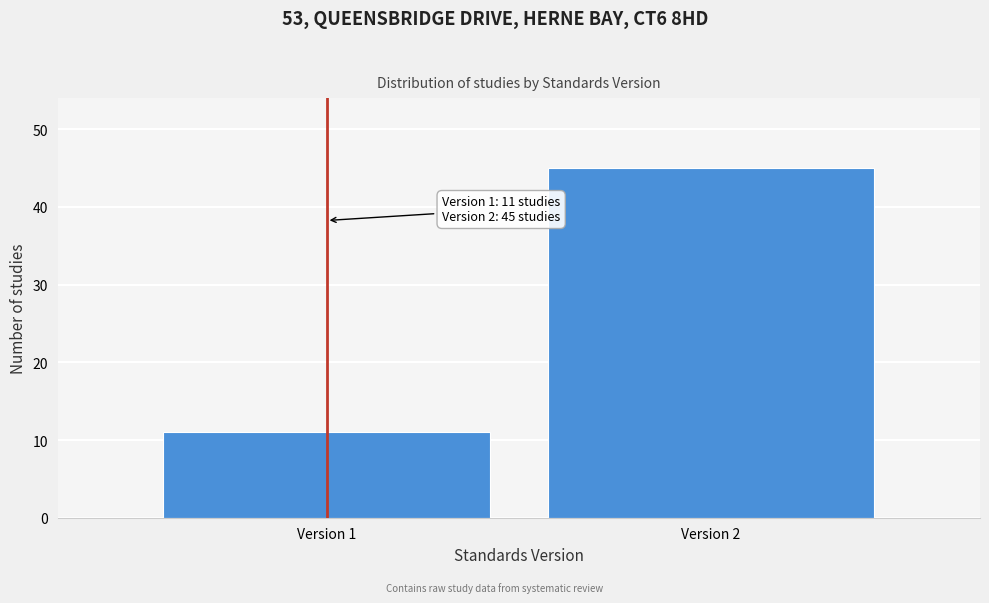

Reading right to left, what are all the values shown in this chart?

45	11